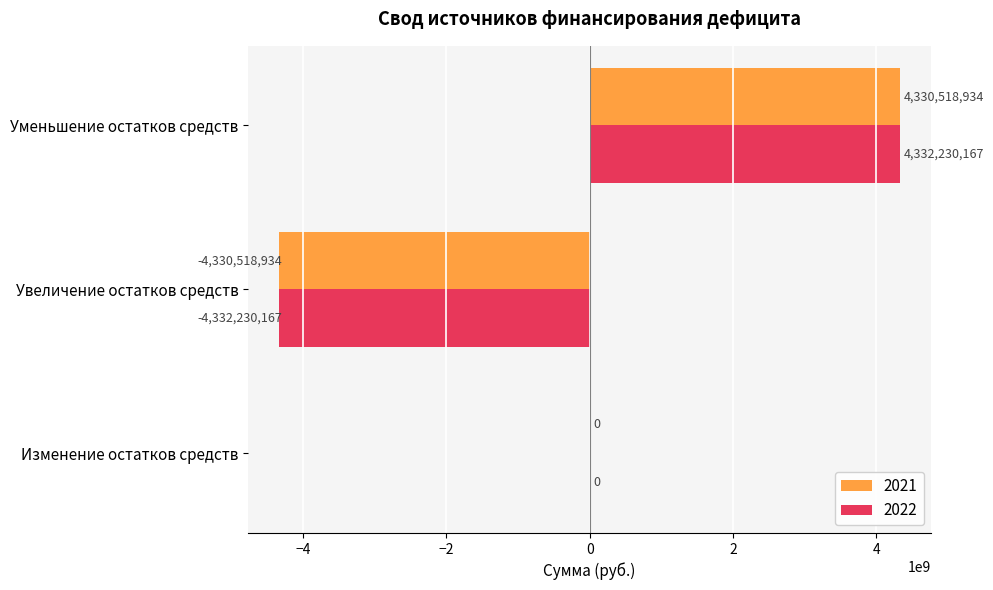

Between Изменение остатков средств and Уменьшение остатков средств, which series saw the biggest shift?

2022